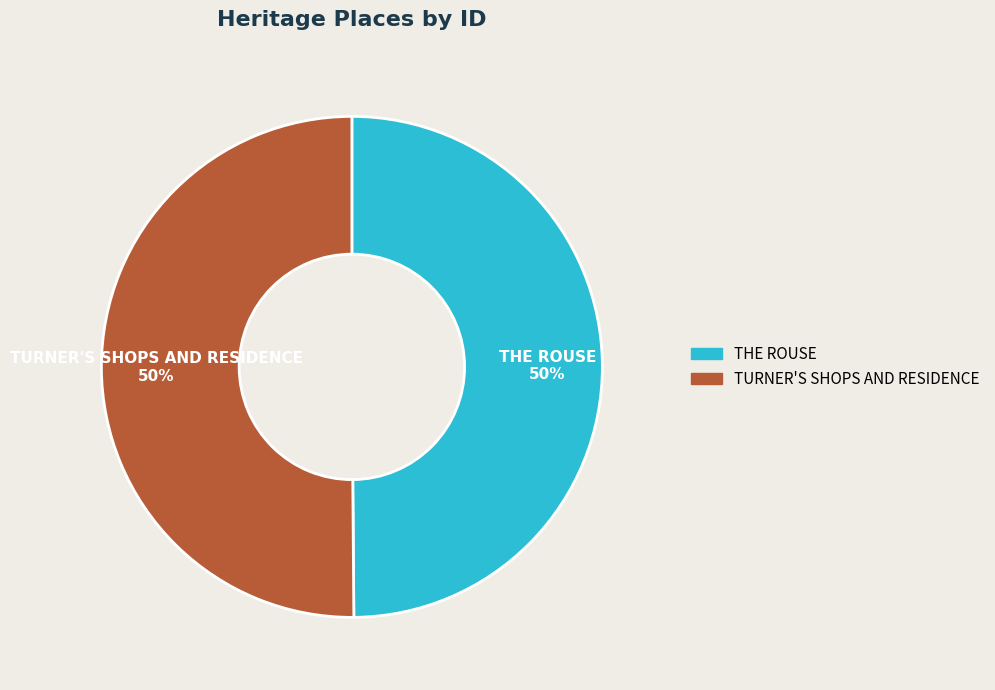

Approximately how many times larger is the value at THE ROUSE compared to TURNER'S SHOPS AND RESIDENCE?

1.0